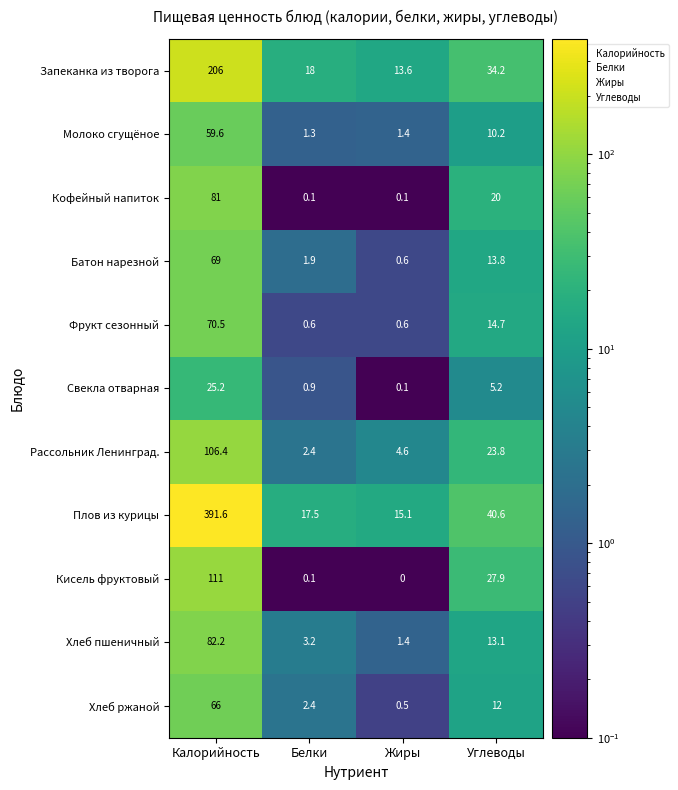

What is the average value of the Запеканка из творога series?

68.0